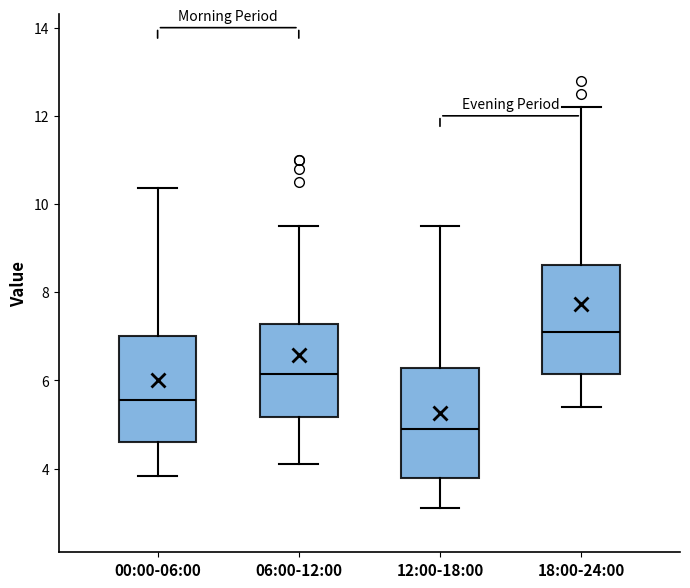

Where does the lower whisker of the box for 12:00-18:00 end on the y-axis? The values are not printed on the chart, so give them approximately, as read against the axis.

3.2